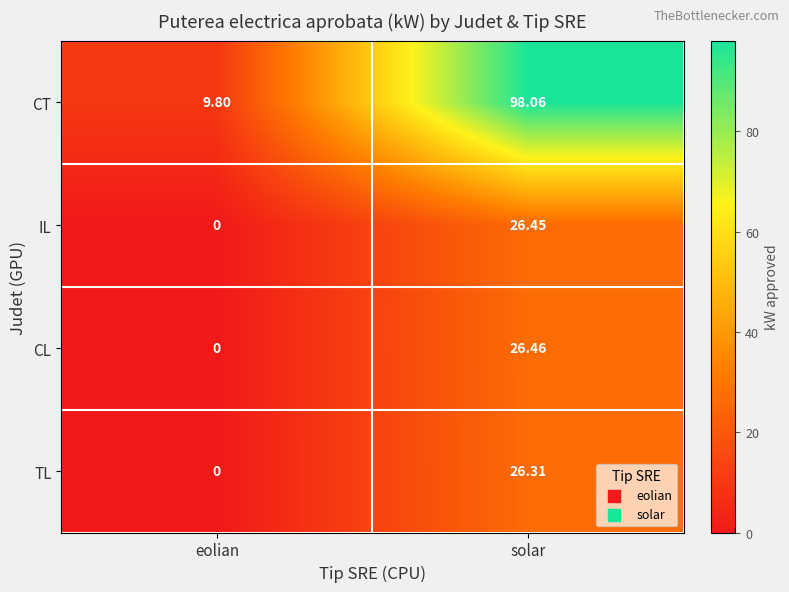

At how many categories does at least one series exceed 21?

1